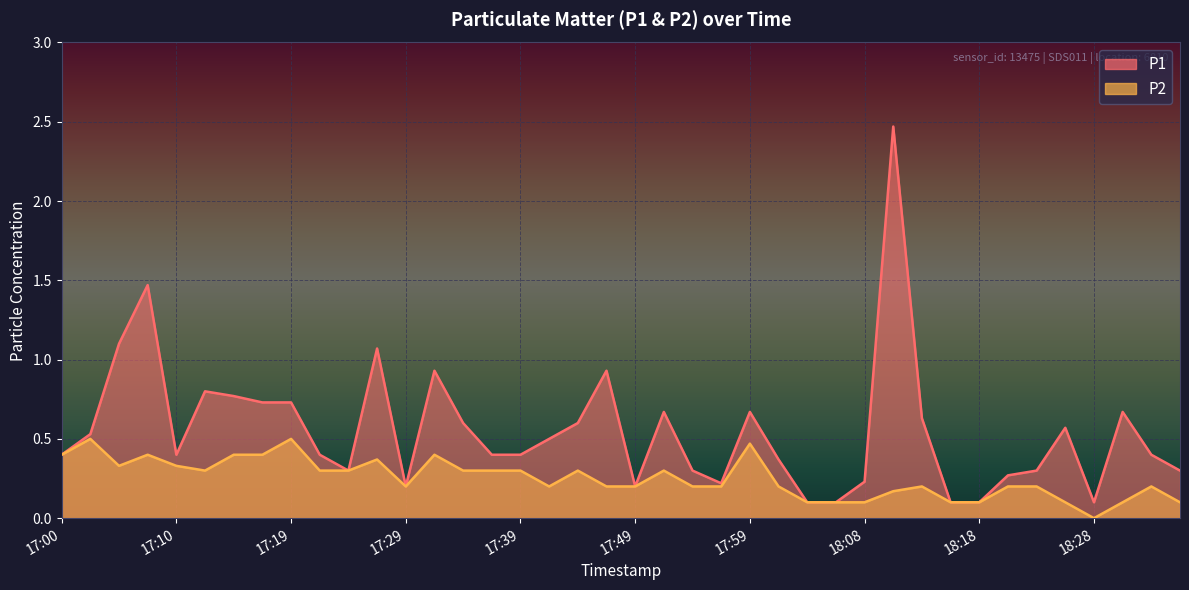

How many lines are shown in the chart?

2